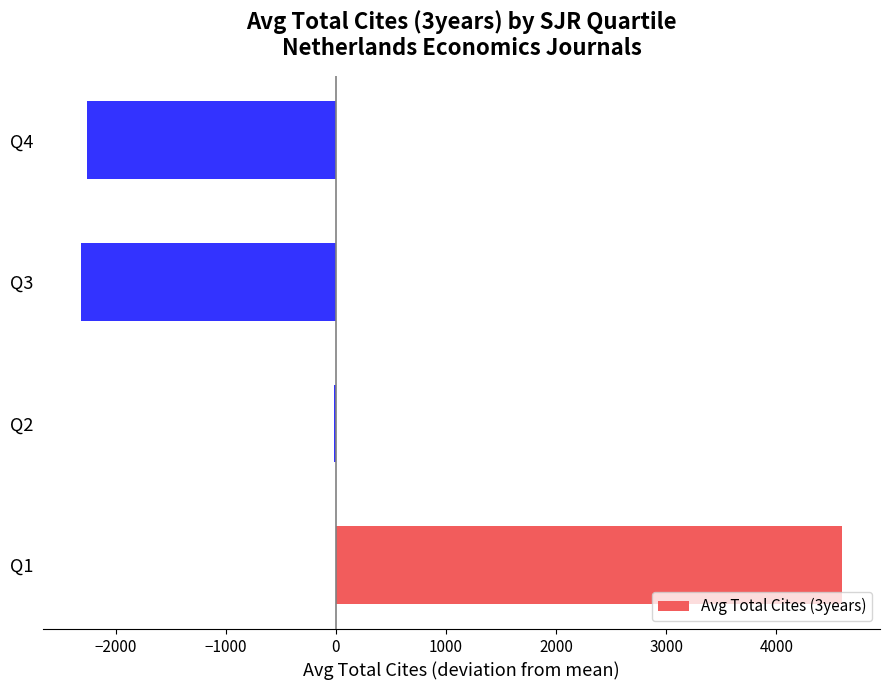

What is the sum of the values at Q3 and Q1?

2282.0